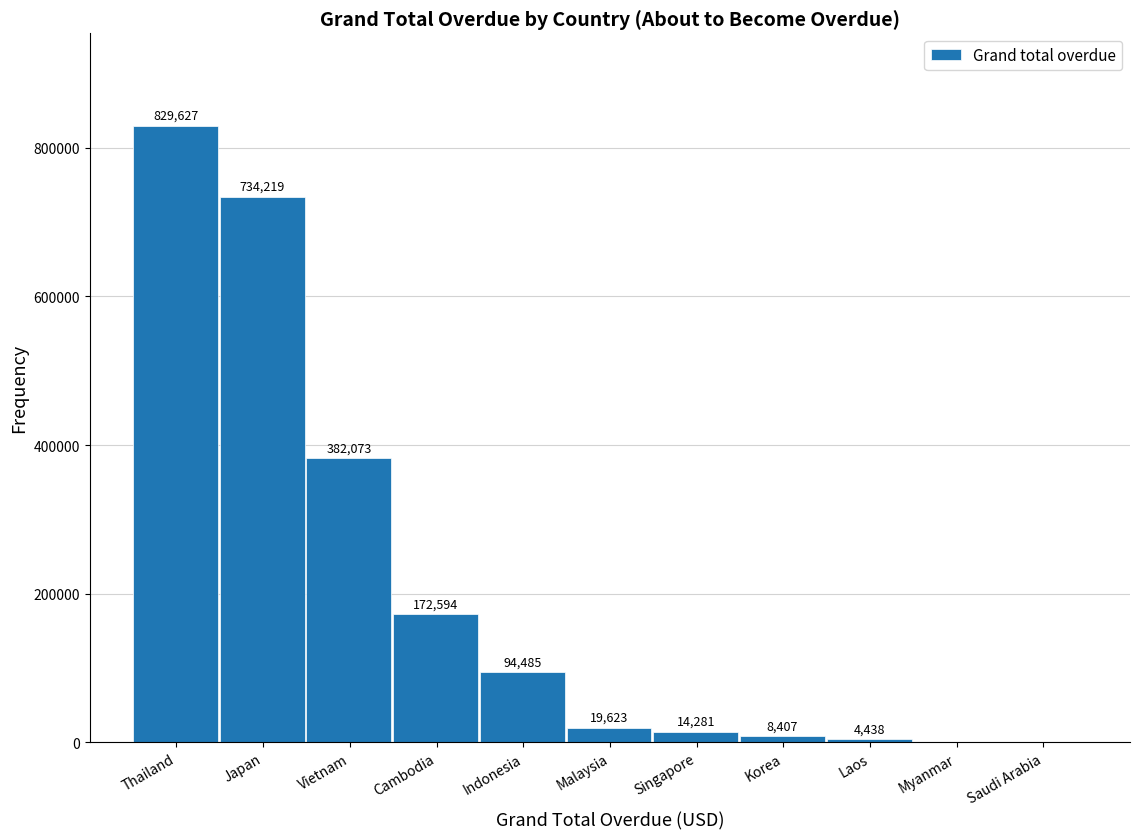

The chart shows a value of 829626.7 at Thailand. True or false?

True